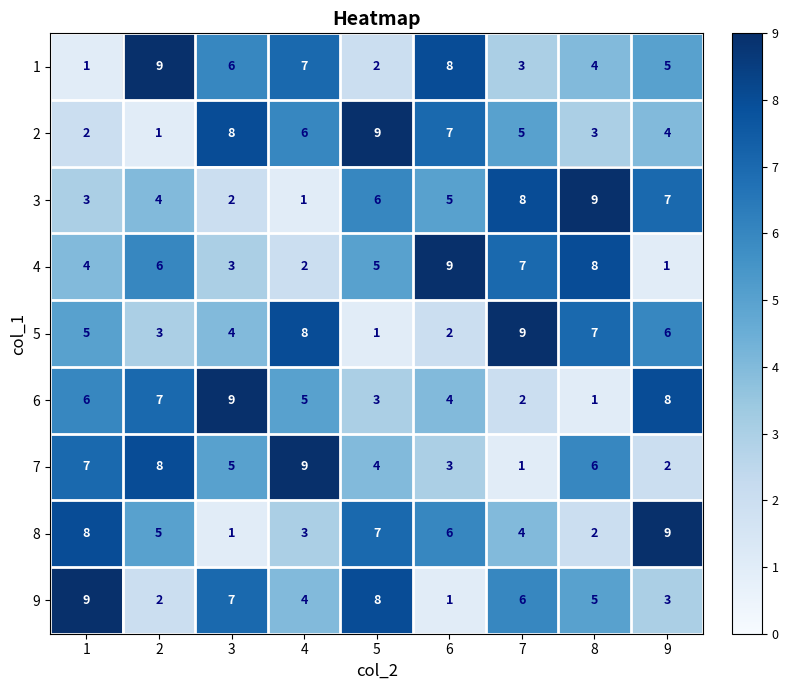

Which series changed the most between 4 and 9?

7